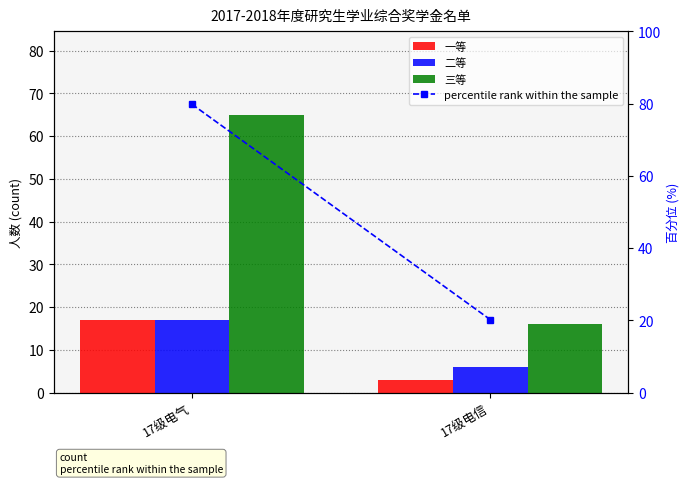

What is the difference between the 三等 values at 17级电气 and 17级电信?

49.0